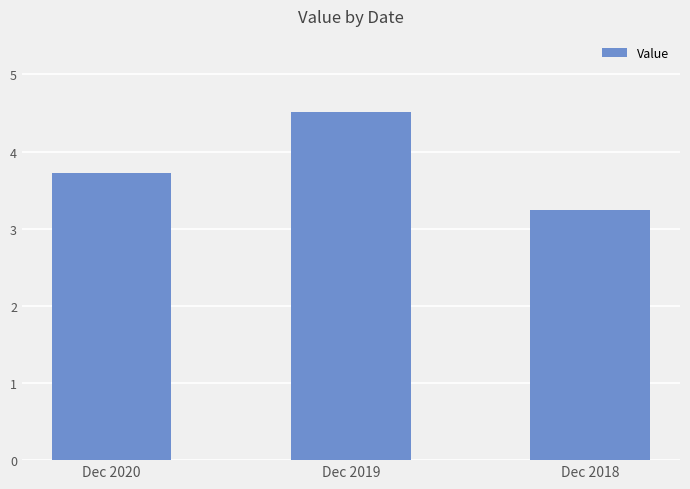

What is the greatest value displayed?

4.5